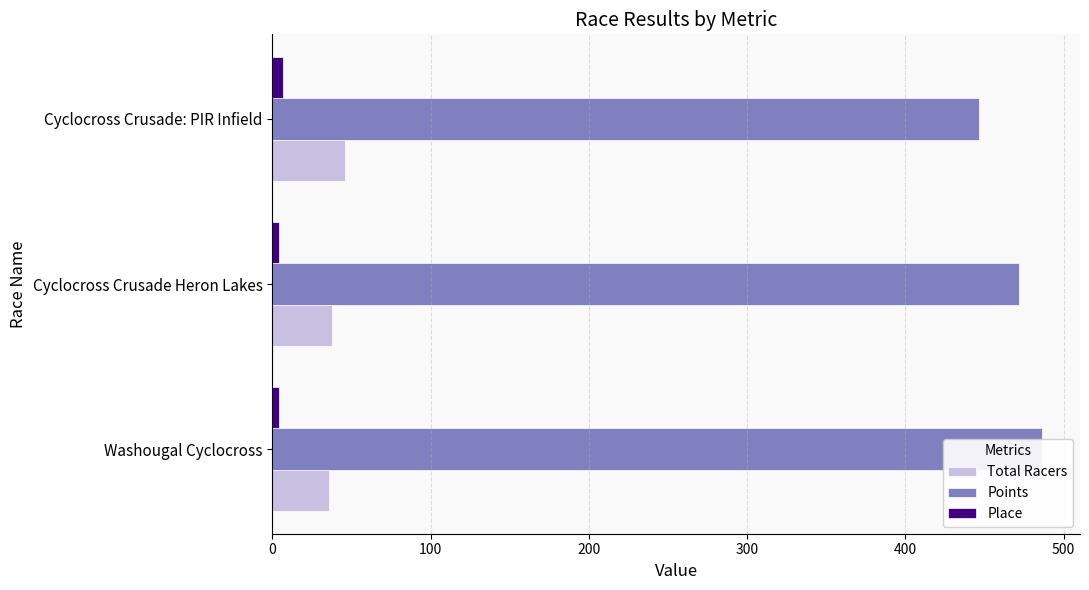

What is the difference between the highest and lowest values at Washougal Cyclocross?

482.0